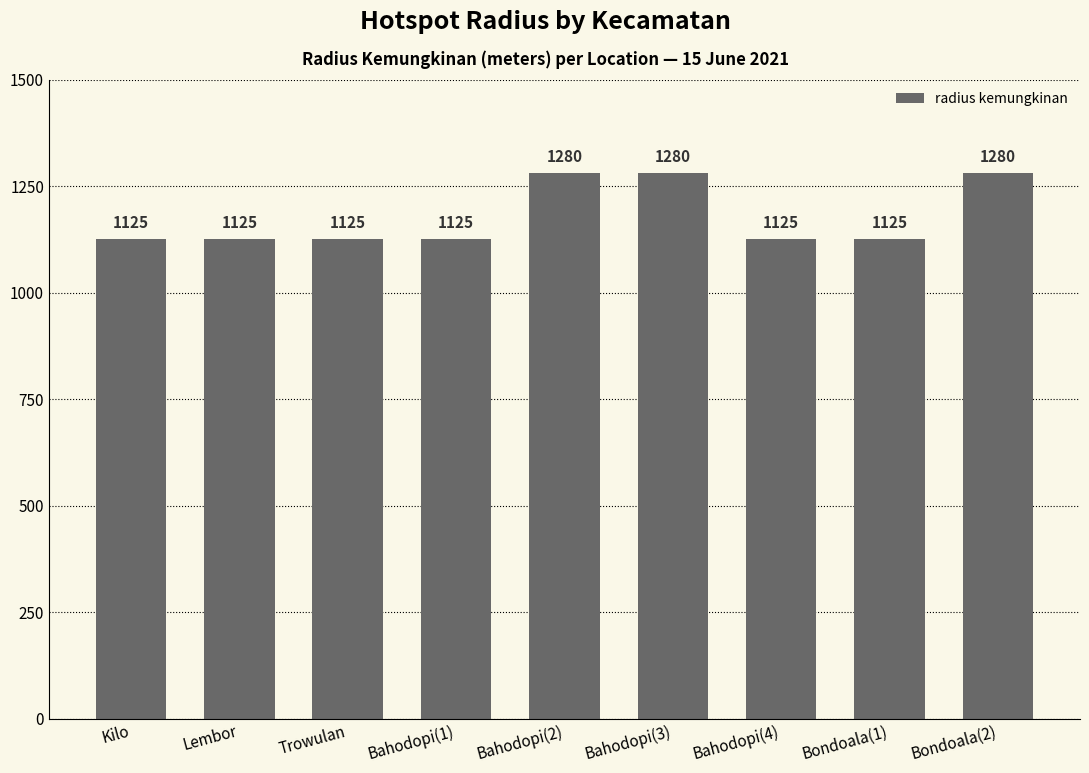

What is the minimum value shown in the chart?

1125